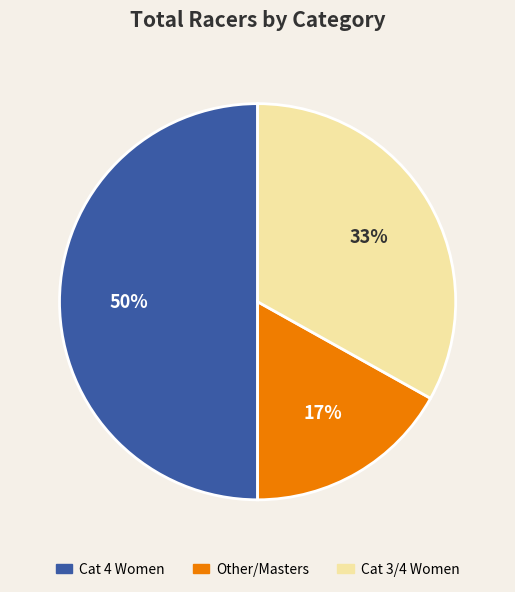

To the nearest percent, what is the average slice percentage?

33%